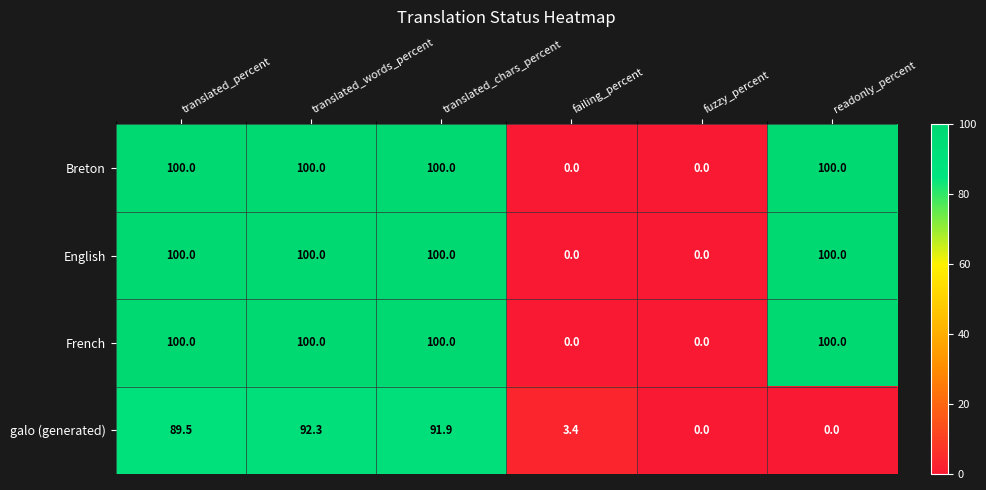

What is the total value across all series at translated_chars_percent?

391.9